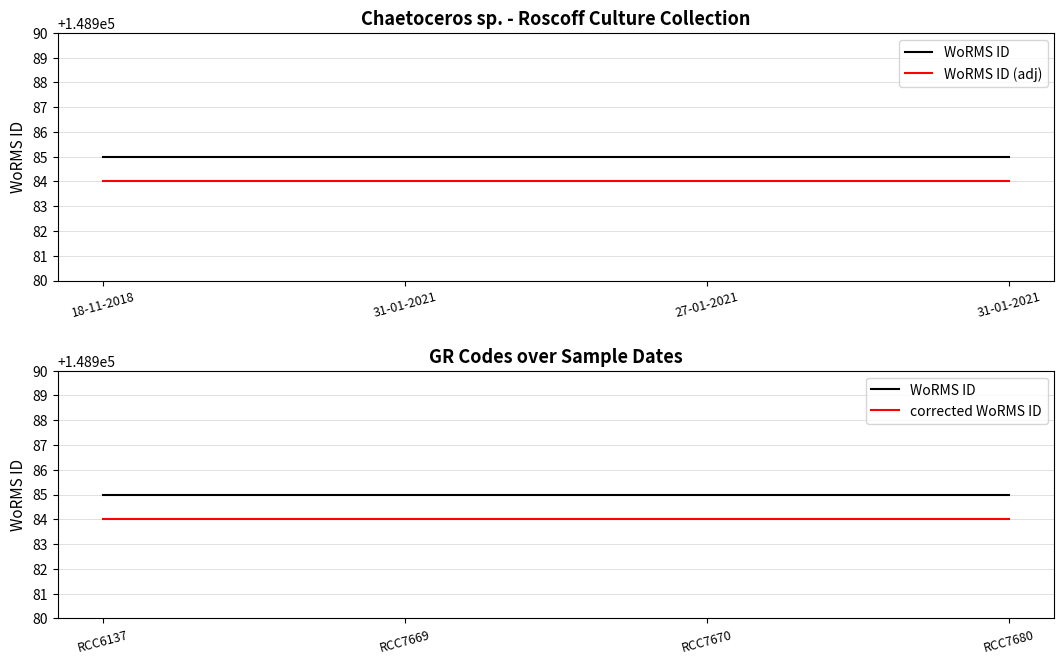

True or false: corrected WoRMS ID and WoRMS ID (adj) intersect in this chart.

False